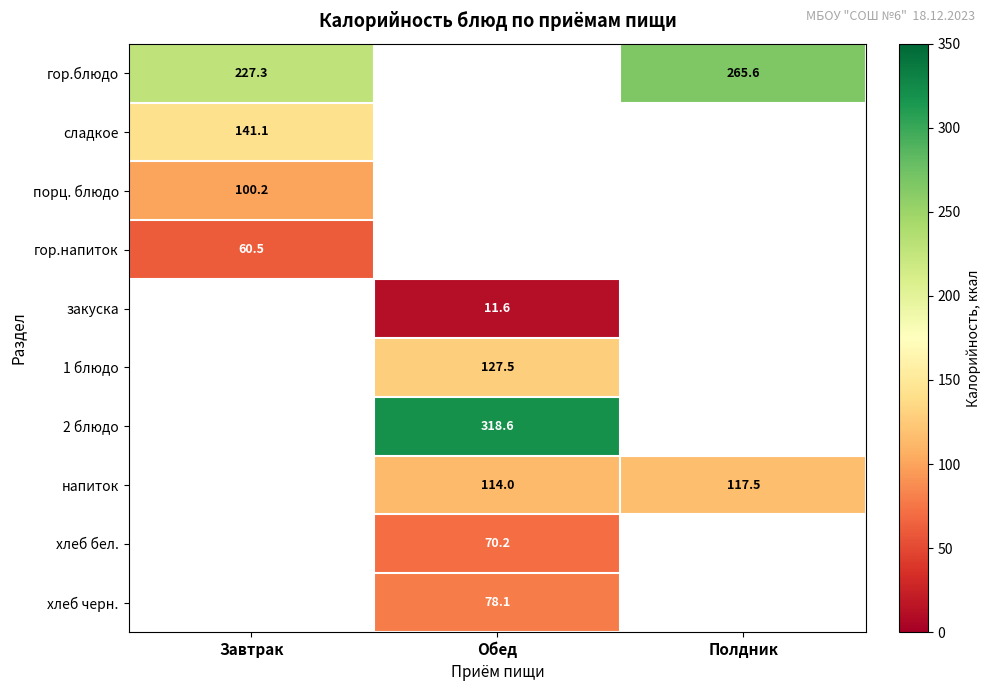

What is the spread (max minus min) of values at Завтрак?

166.8